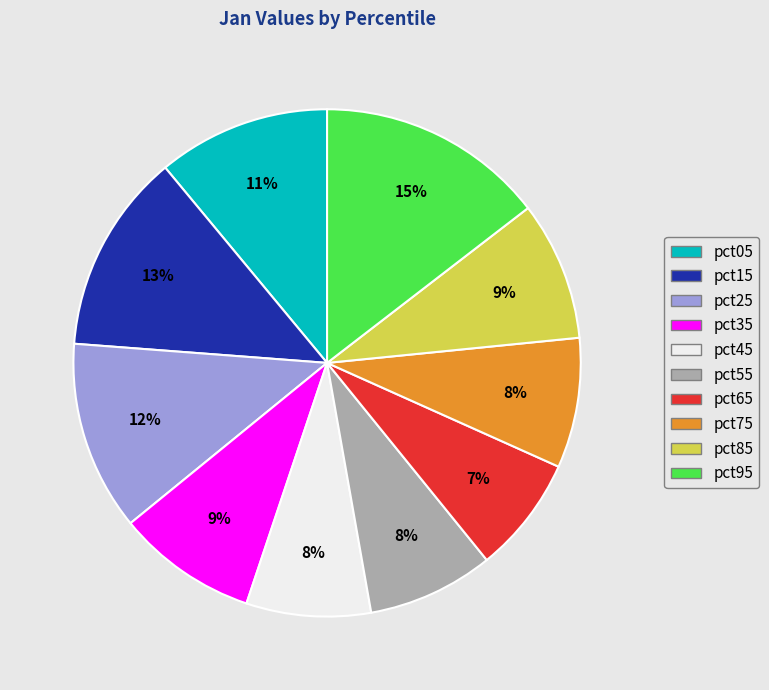

Is it true that pct45 is 8% of the pie?

True